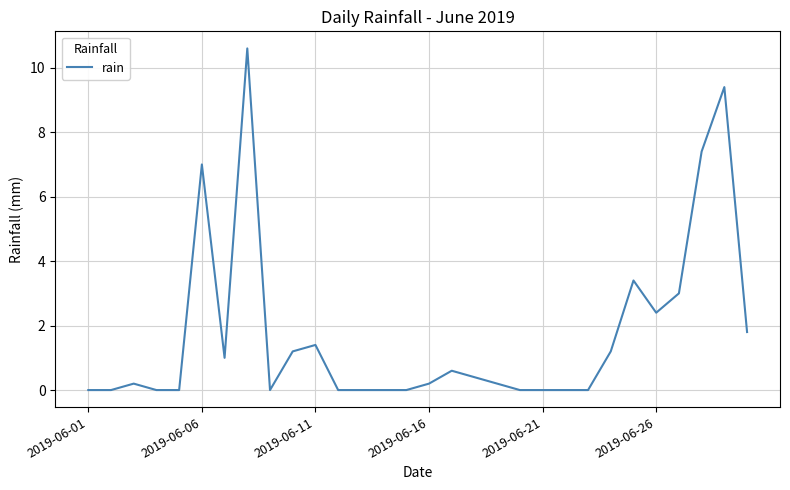

What is the difference between the maximum and minimum values?

10.6